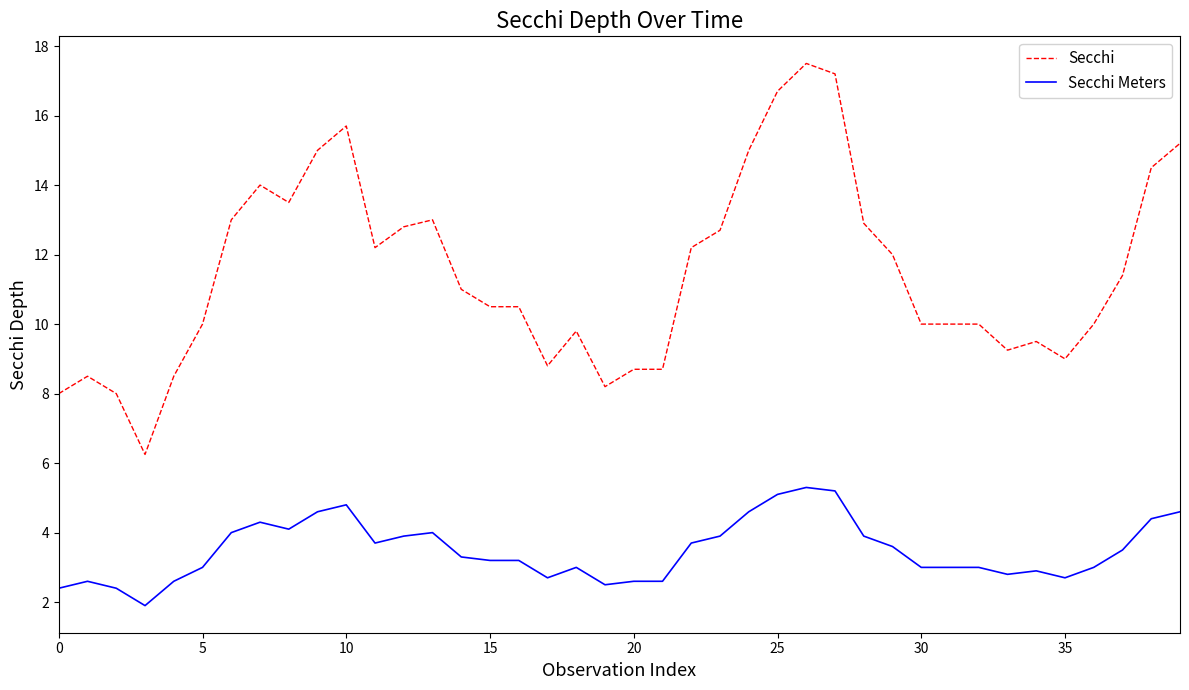

Rank the series by their average value, from lowest to highest.

Secchi Meters, Secchi